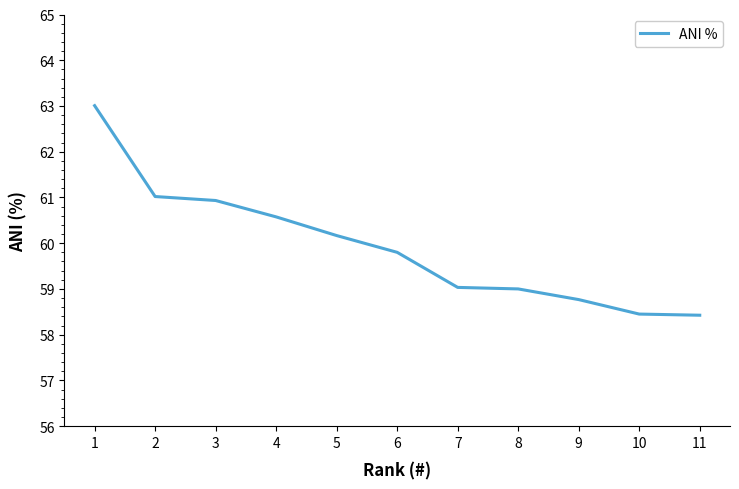

What is the difference between the maximum and minimum values?

4.6